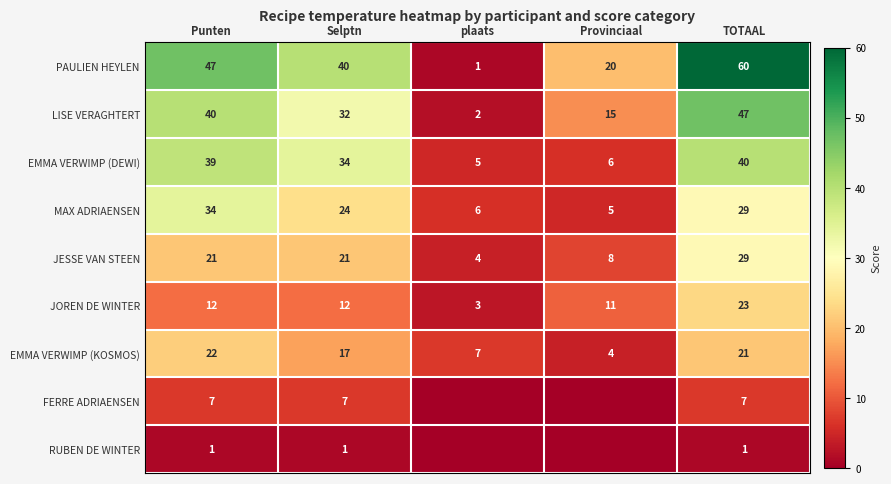

Is it true that MAX ADRIAENSEN equals 2 at Provinciaal?

False